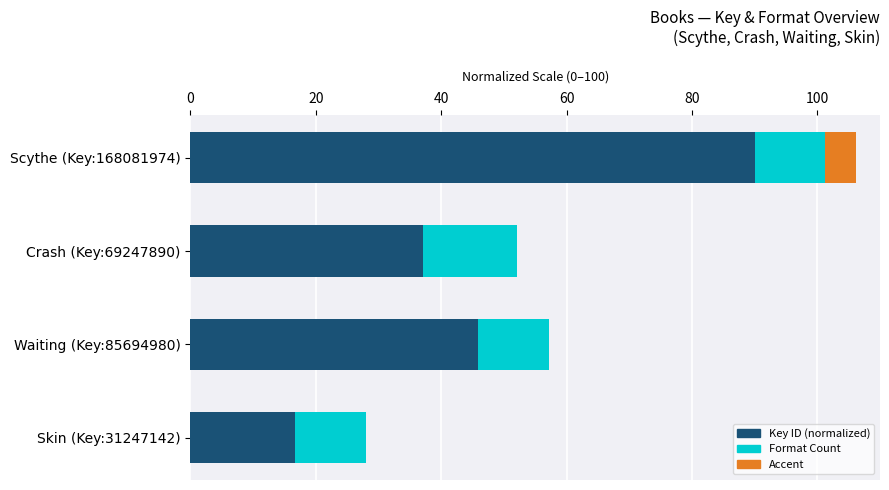

What is the sum of all Format Count (normalized) values?

48.8